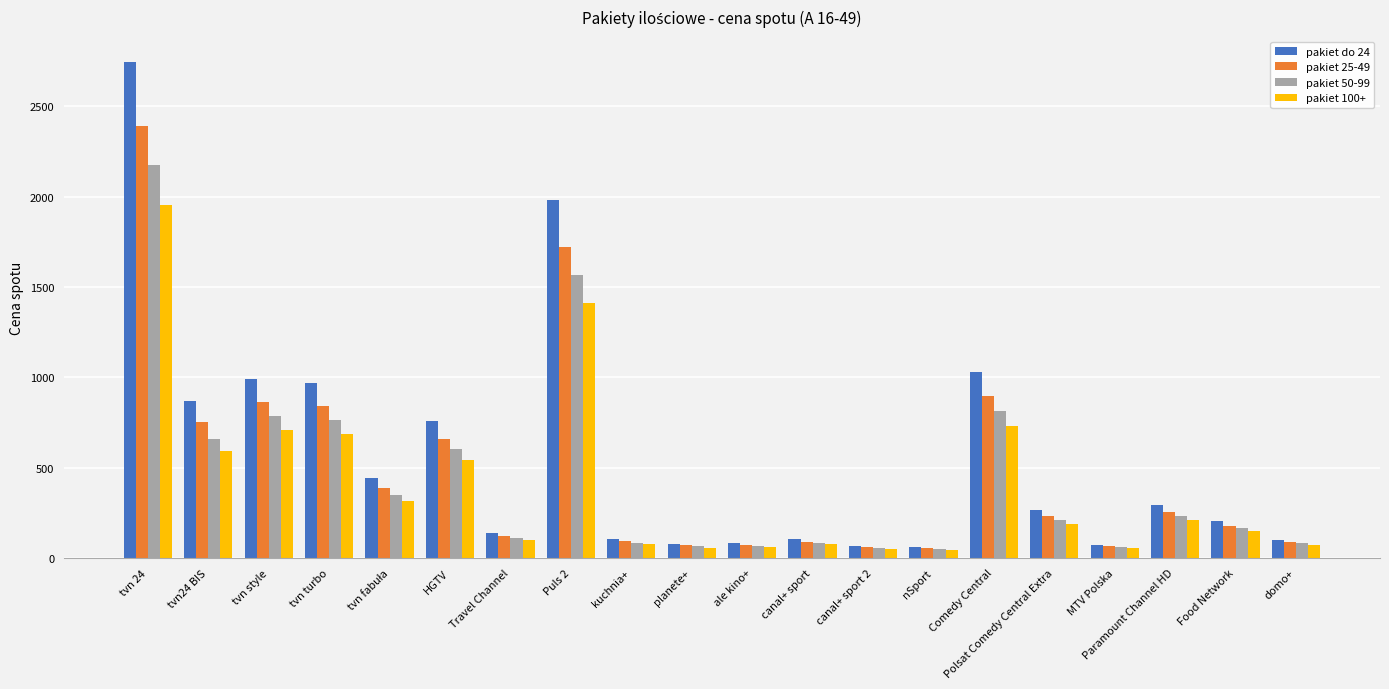

True or false: pakiet 50-99 has a value of 58 at MTV Polska.

True